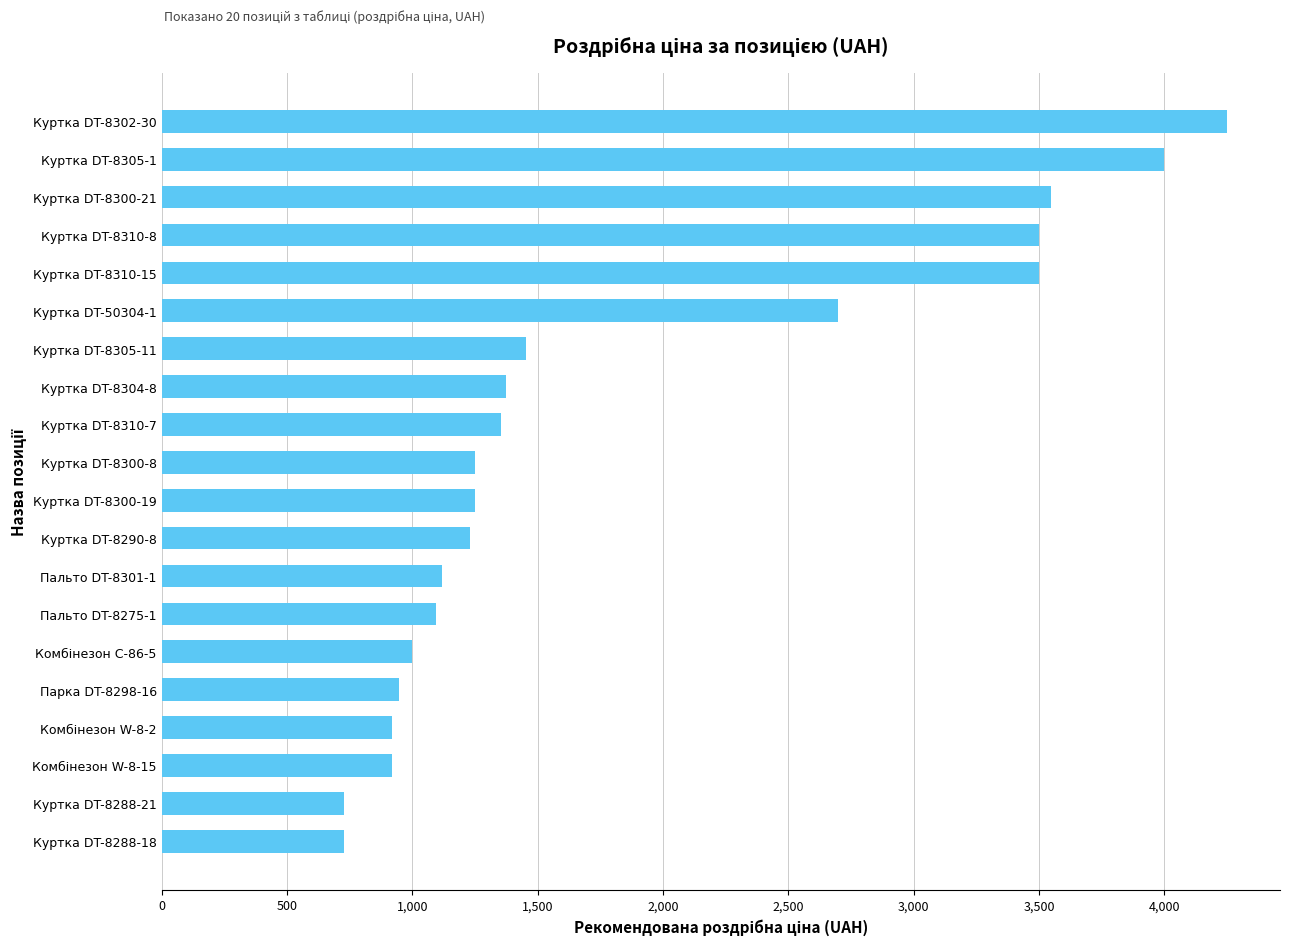

Between Куртка DT-8300-8 and Куртка DT-8305-1, which is larger?

Куртка DT-8305-1